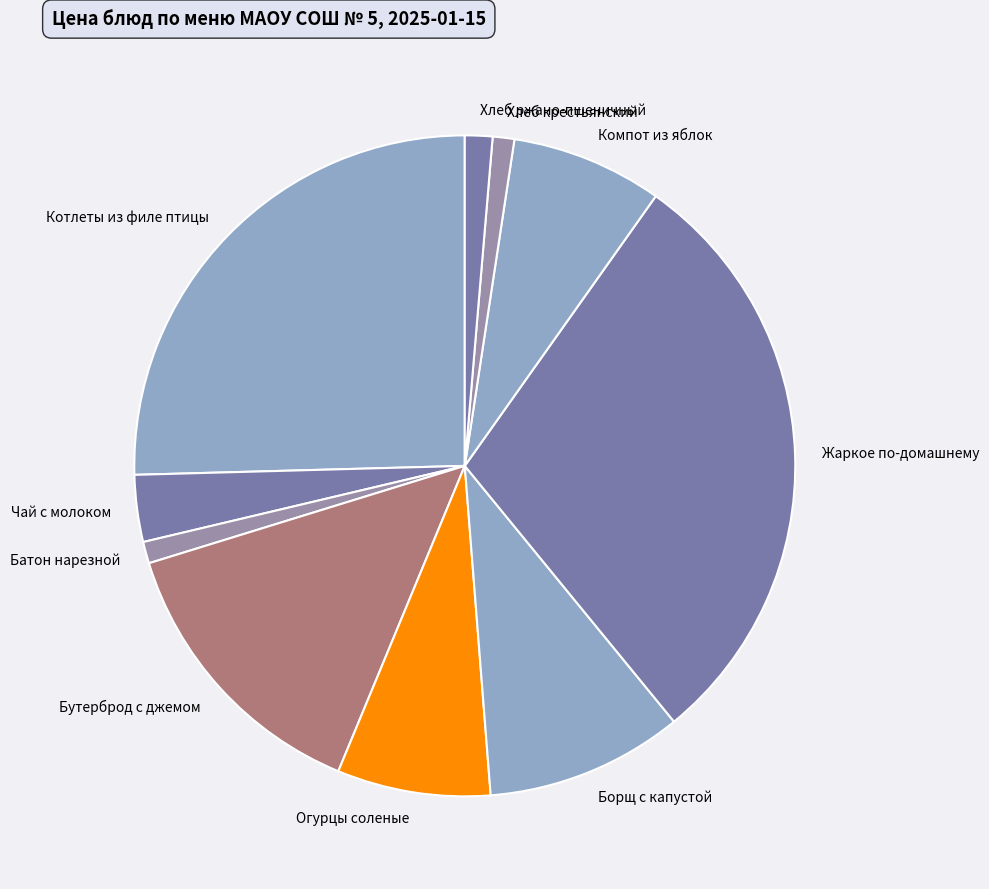

Do Чай с молоком and Бутерброд с джемом together represent more than half of the pie?

No